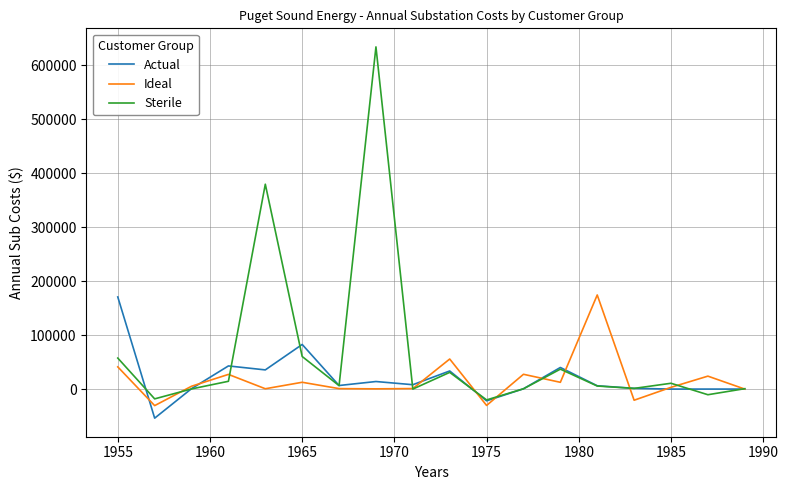

Which series has the largest total across all categories?

Sterile